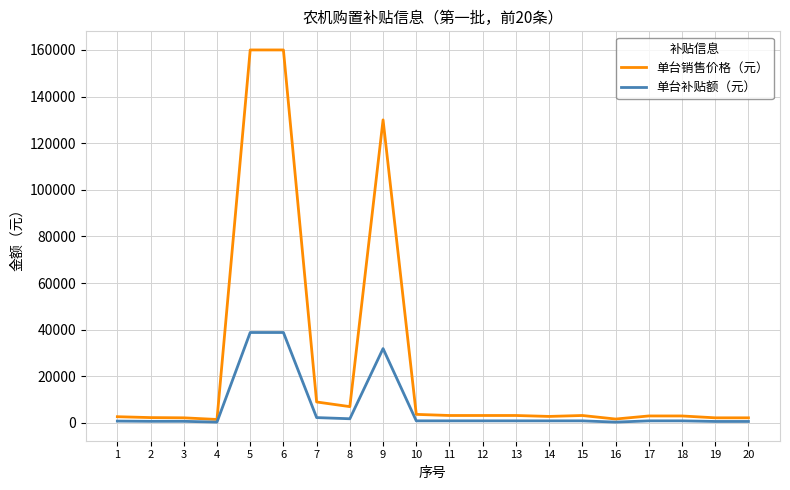

What is the difference between the second highest and second lowest values in the 单台补贴额（元） series?

38440